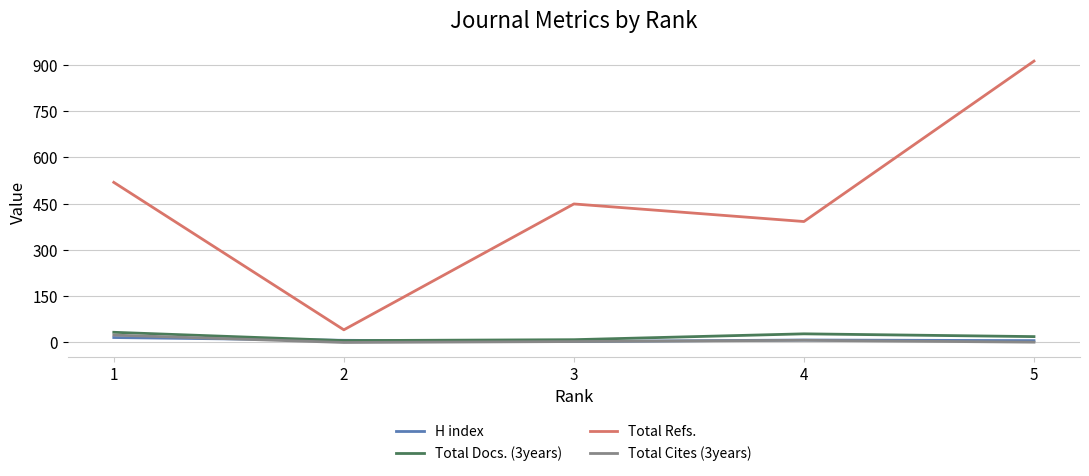

How many lines are shown in the chart?

4